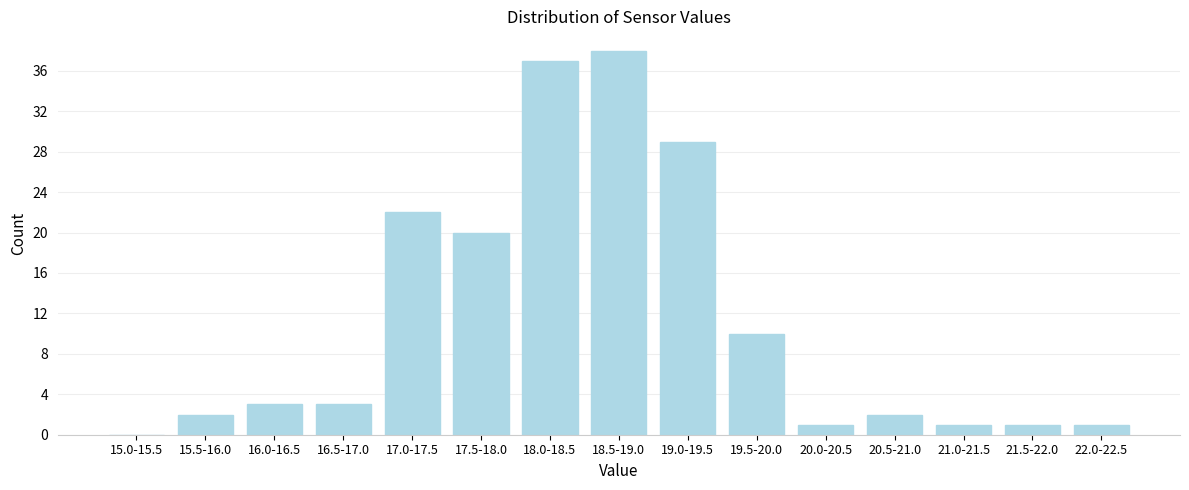

Reading right to left, extract all data points from this chart.

22.0-22.5=1	21.5-22.0=1	21.0-21.5=1	20.5-21.0=2	20.0-20.5=1	19.5-20.0=10	19.0-19.5=29	18.5-19.0=38	18.0-18.5=37	17.5-18.0=20	17.0-17.5=22	16.5-17.0=3	16.0-16.5=3	15.5-16.0=2	15.0-15.5=0